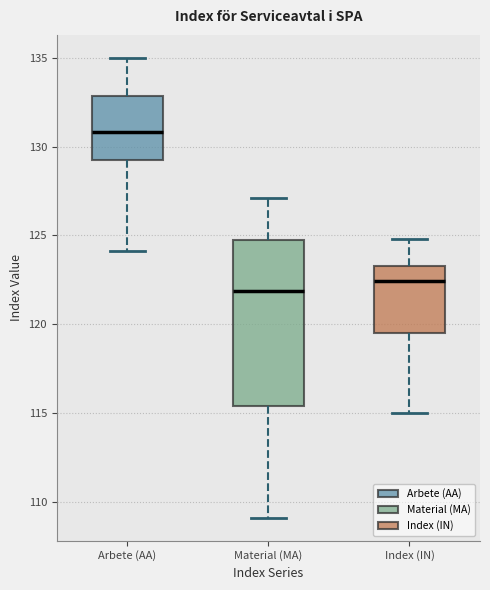

Which box's median line is the lowest?

Material (MA)